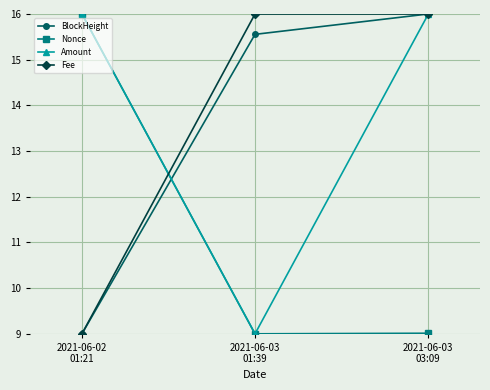

At how many categories does at least one series exceed 11?

3